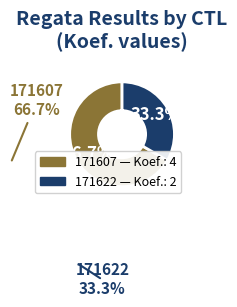

Rank the categories by value from highest to lowest.

171607, 171622